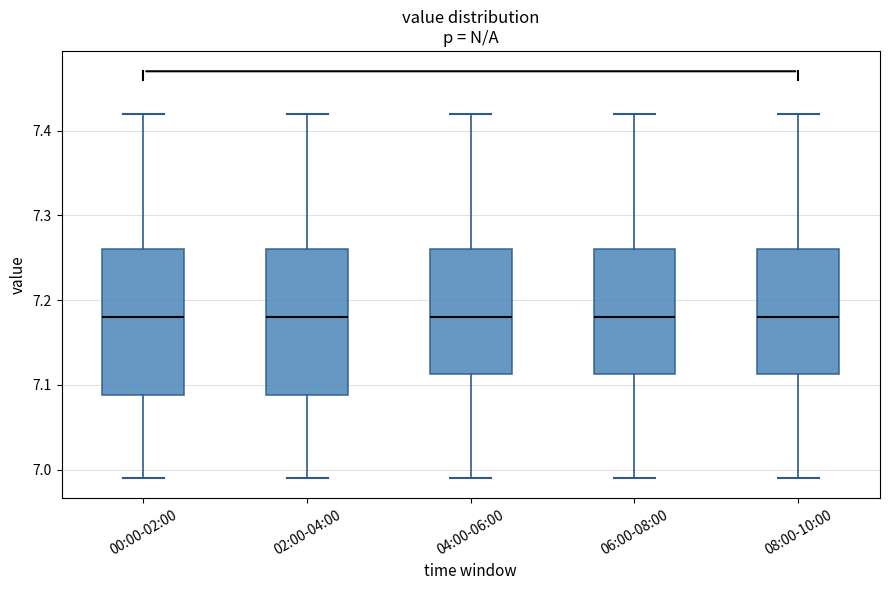

Reading left to right, transcribe this box plot: for each box, give where its median line is, the range the box spans, and where its two whiskers end, as read against the y-axis. The values are not printed on the chart, so give them approximately, as read against the axis.

00:00-02:00: median 7.18, box 7.09 to 7.26, whiskers 6.99 to 7.42
02:00-04:00: median 7.18, box 7.09 to 7.26, whiskers 6.99 to 7.42
04:00-06:00: median 7.18, box 7.11 to 7.26, whiskers 6.99 to 7.42
06:00-08:00: median 7.18, box 7.11 to 7.26, whiskers 6.99 to 7.42
08:00-10:00: median 7.18, box 7.11 to 7.26, whiskers 6.99 to 7.42